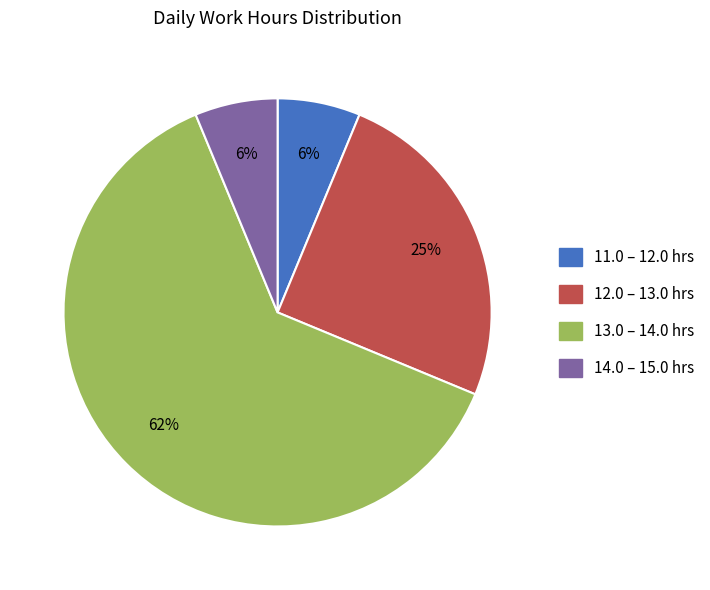

To the nearest percent, what is the average slice percentage?

25%